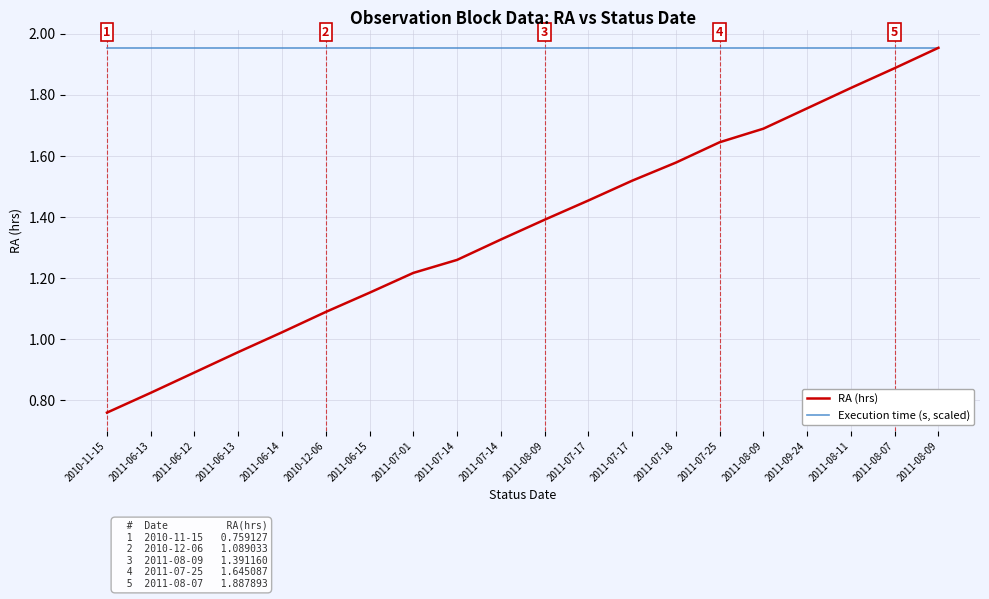

The RA (hrs) series shows 0.2 at 2010-11-15. True or false?

False